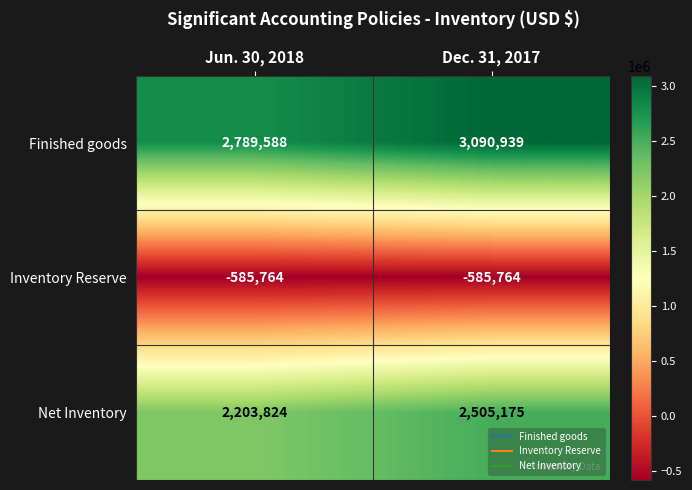

True or false: Net Inventory has a value of 4279327 at Dec. 31, 2017.

False